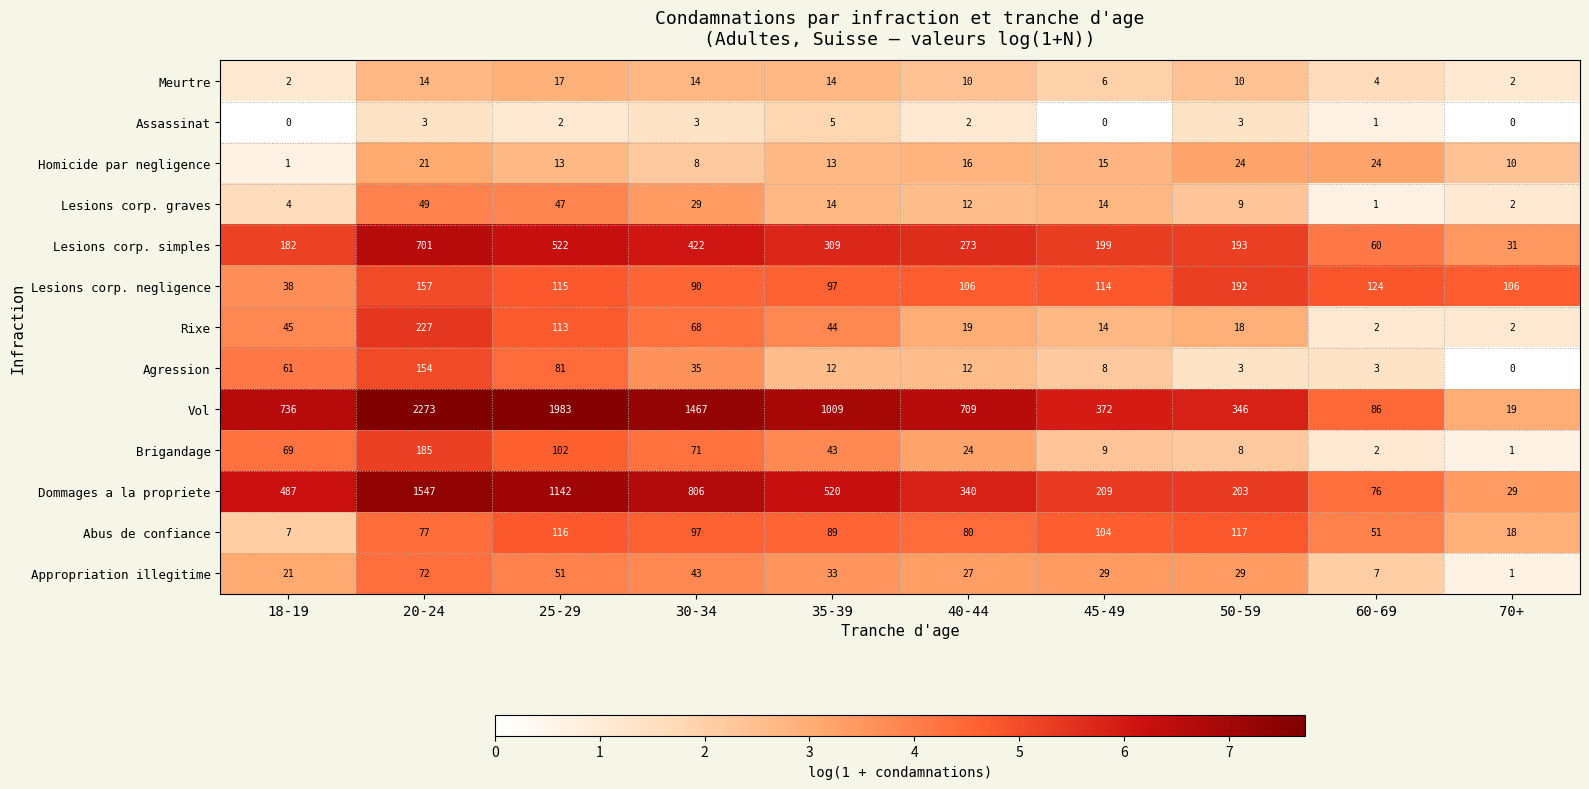

What is the difference between the maximum and second lowest values in the Lesions corp. simples series?

641